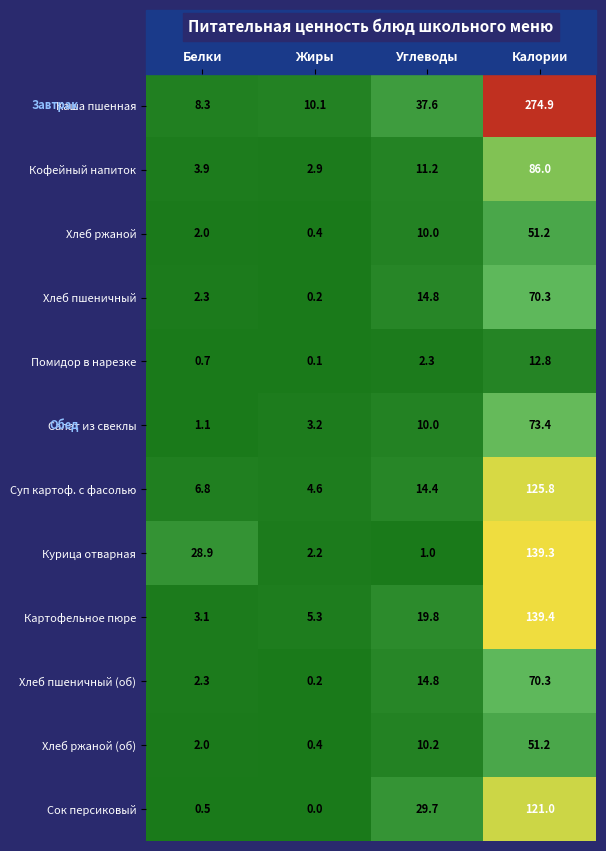

Which series has the largest range (max minus min)?

Каша пшенная